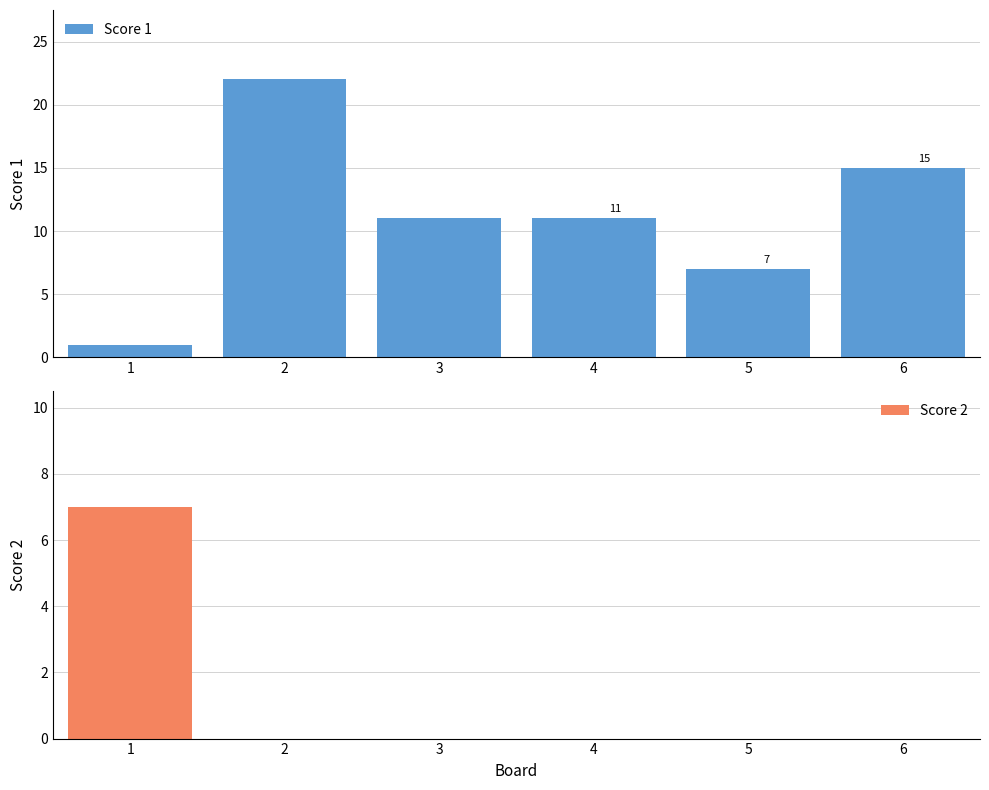

Read the Score 1 value at 3, to the nearest 5.

10